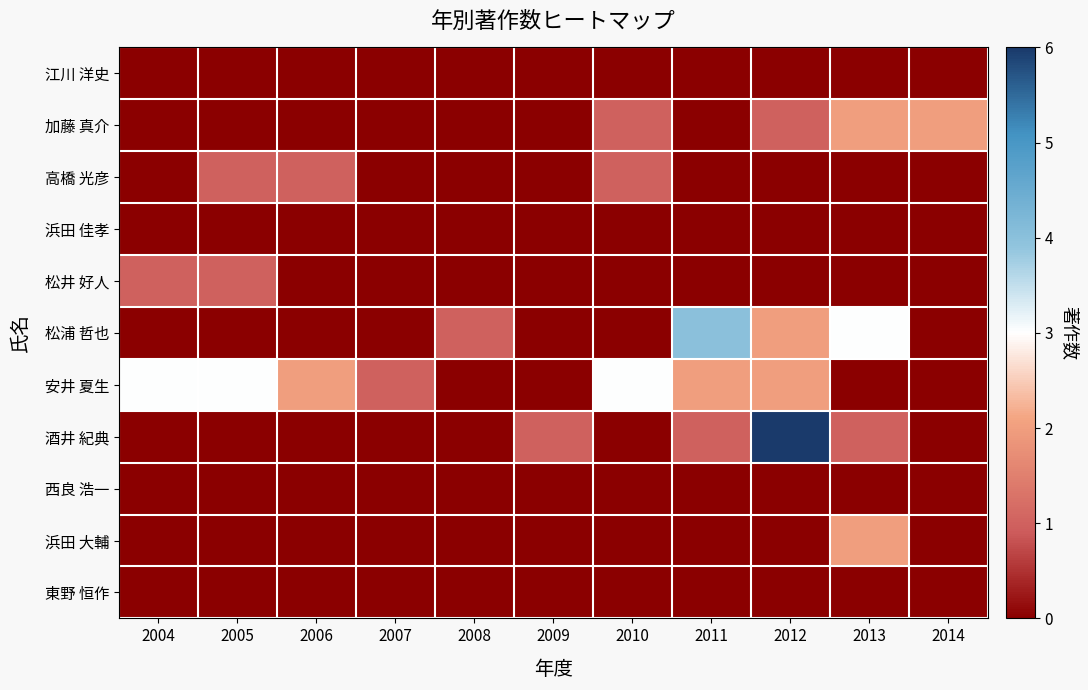

What is the total value across all series at 2008?

1